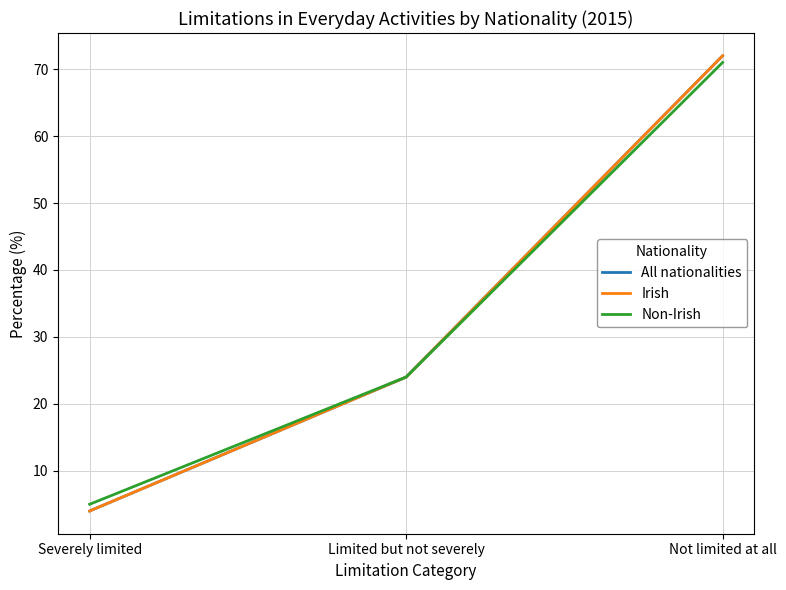

The Non-Irish series shows 2 at Severely limited. True or false?

False